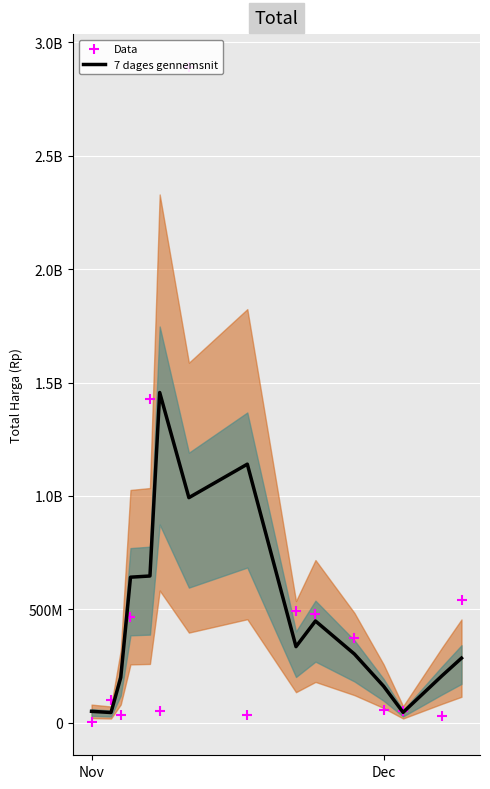

What are all the series names shown in the legend?

7 dages gennemsnit, Data